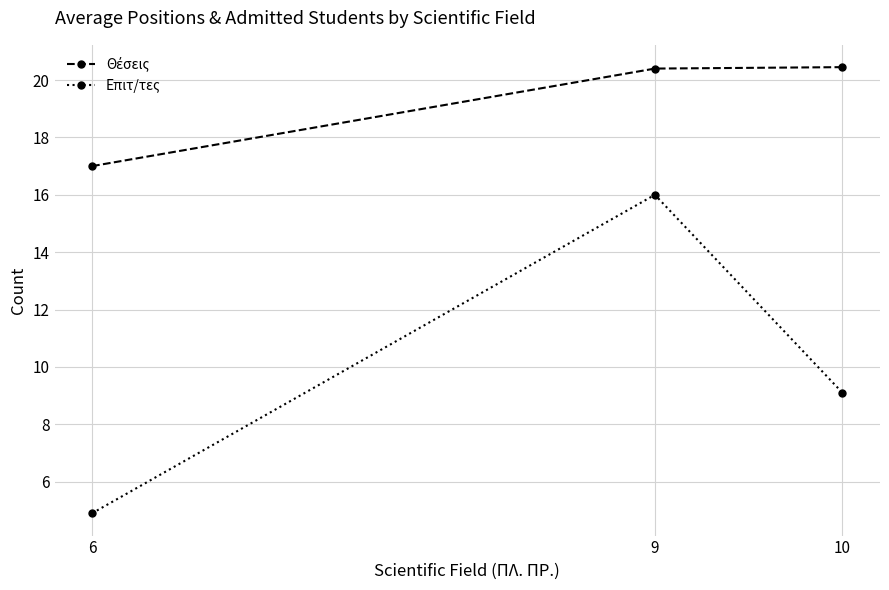

How many data points in Επιτ/τες are less than 9?

1